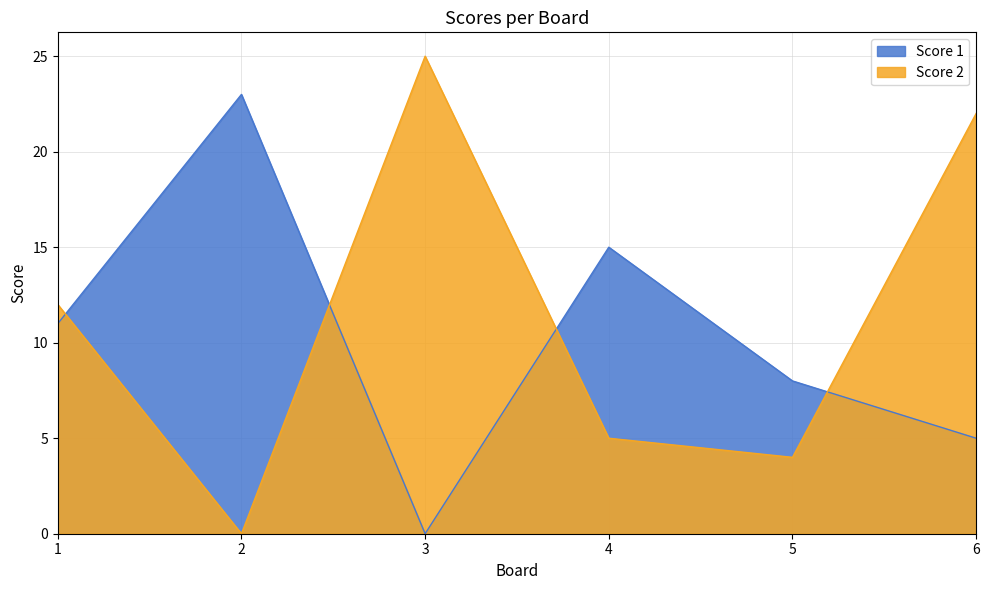

At which category is the sum across all series the highest?

6